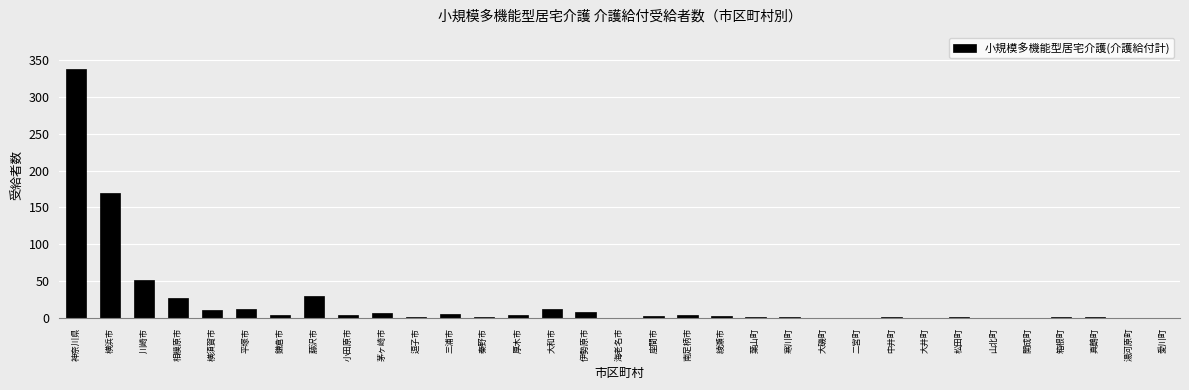

Between 横須賀市 and 松田町, which is larger?

横須賀市